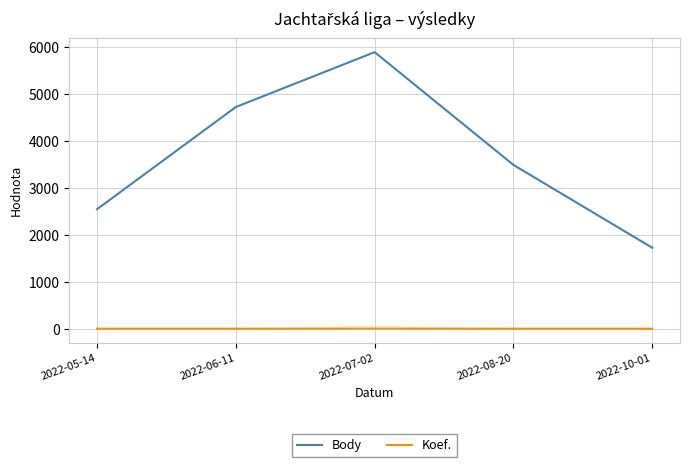

Where does the Body series first go above 3493?

2022-06-11